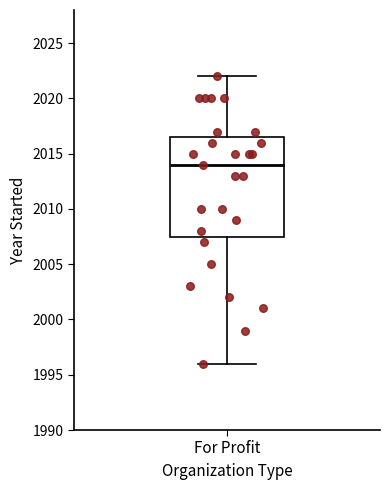

Read this box plot against the y-axis: the position of the median line, the range covered by the box, and the ends of both whiskers. The values are not printed on the chart, so give them approximately, as read against the axis.

median 2014.0, box 2007.5 to 2016.5, whiskers 1996.0 to 2022.0